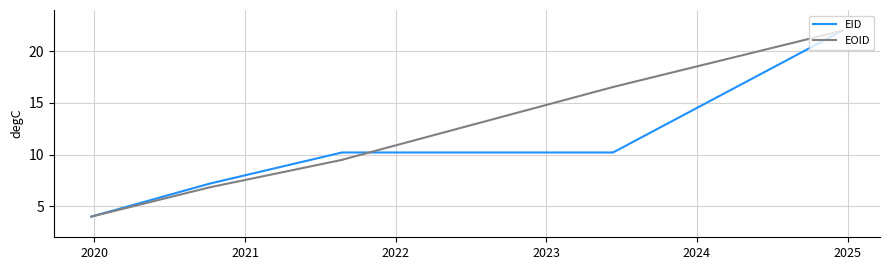

Where does the EID series first go above 10?

2022